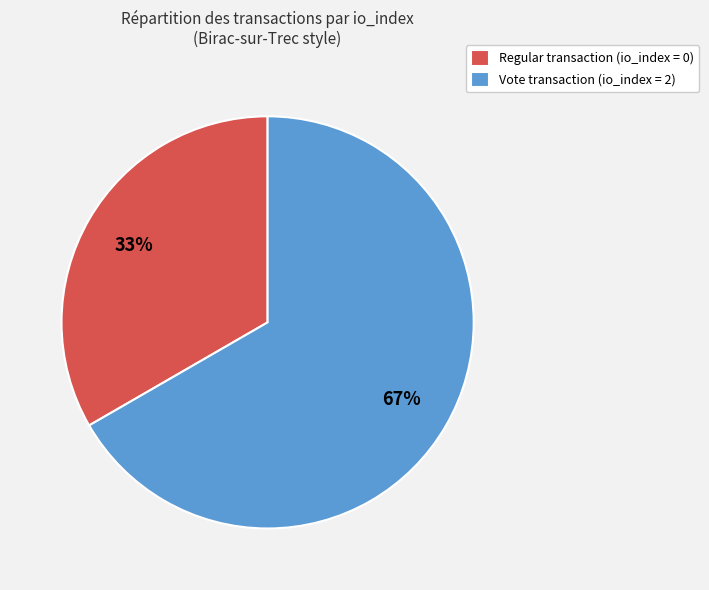

Which category accounts for the majority?

Vote transaction (io_index = 2)